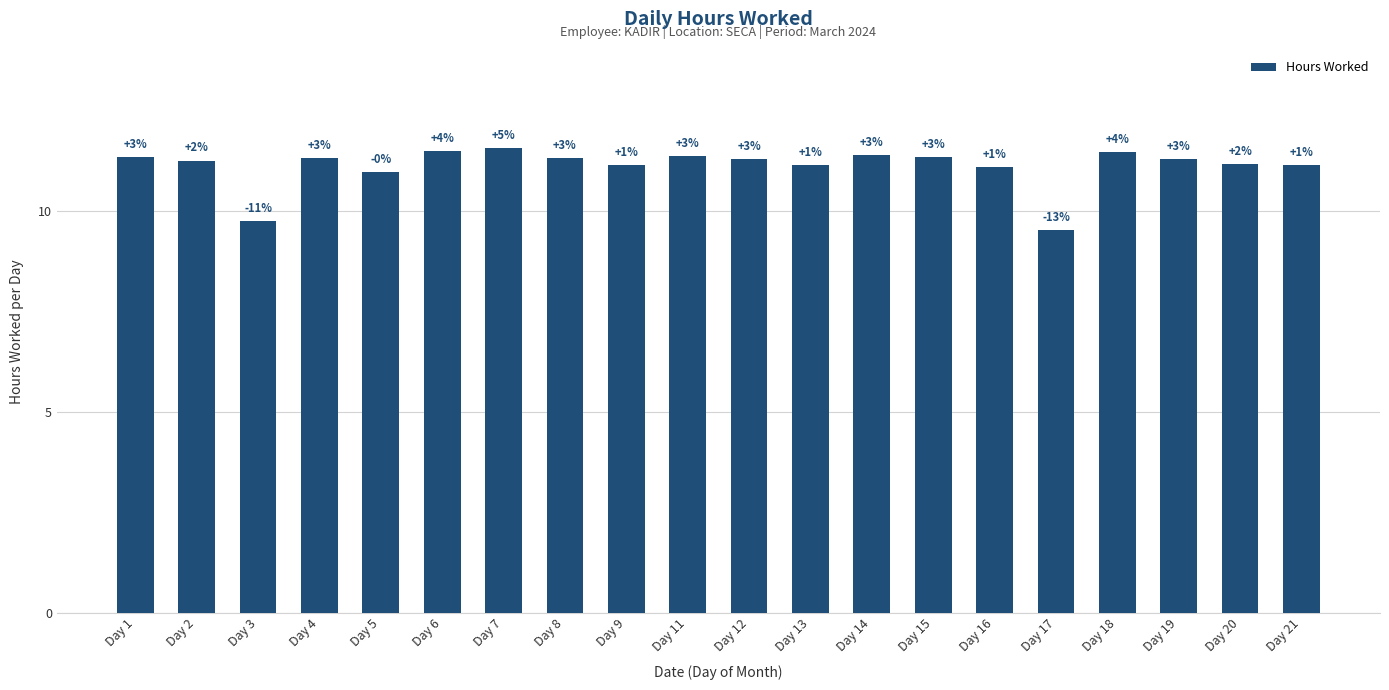

Rank the categories by value from highest to lowest.

Day 7, Day 6, Day 18, Day 14, Day 11, Day 1, Day 15, Day 8, Day 4, Day 12, Day 19, Day 2, Day 20, Day 9, Day 21, Day 13, Day 16, Day 5, Day 3, Day 17